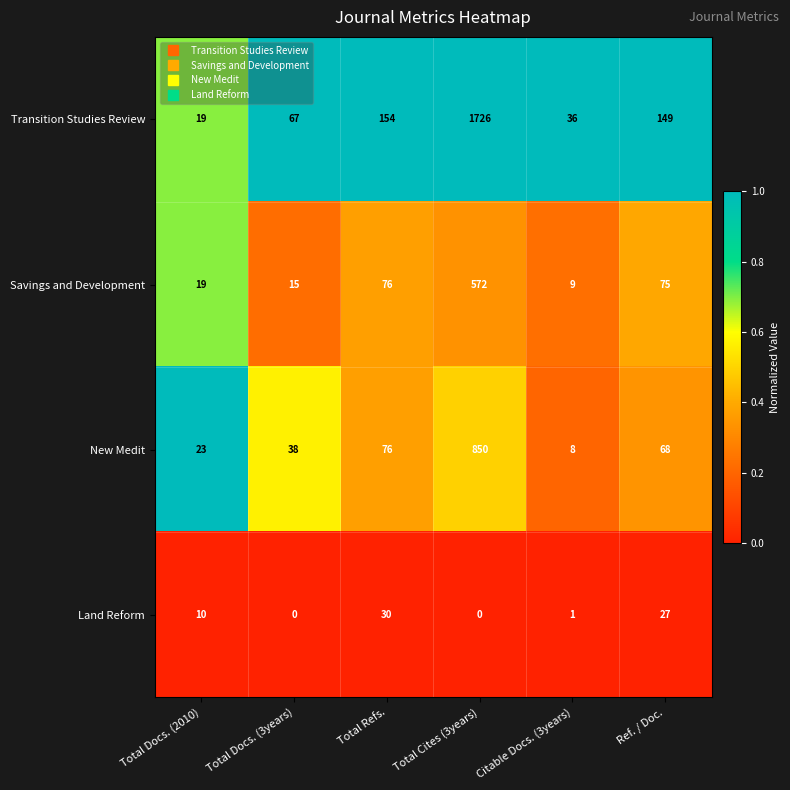

What is the total value across all series at Total Docs. (3years)?

120